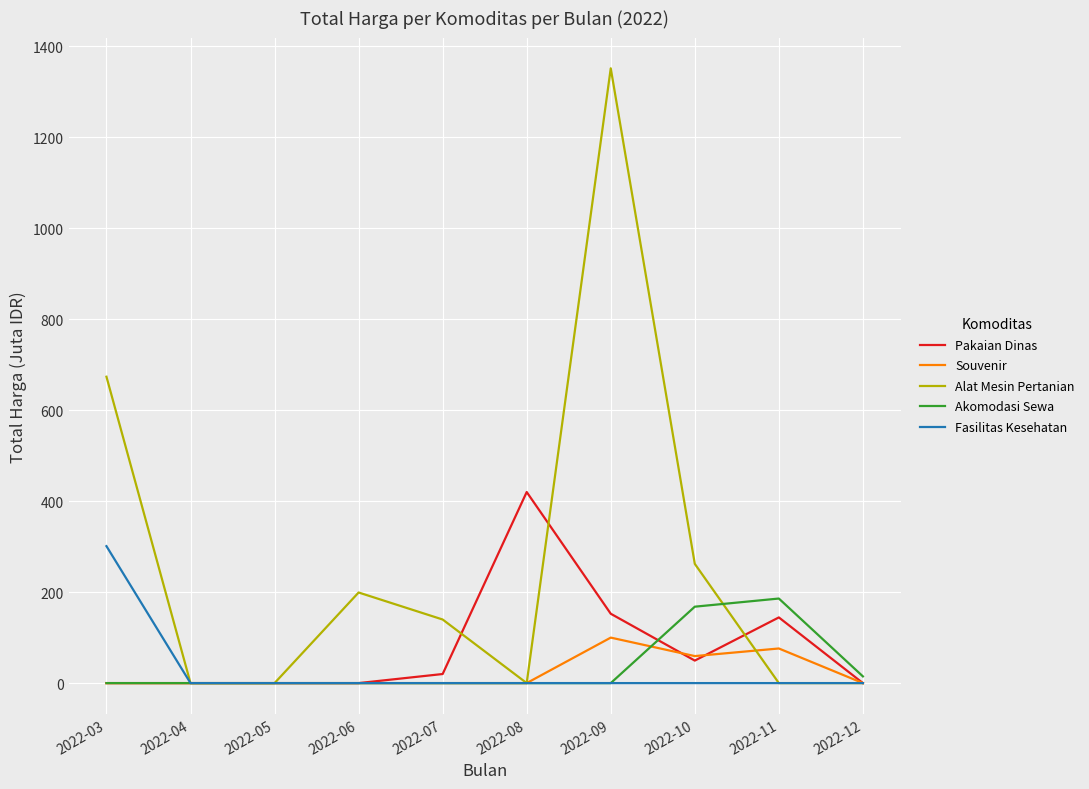

At which category is the sum across all series the highest?

2022-09